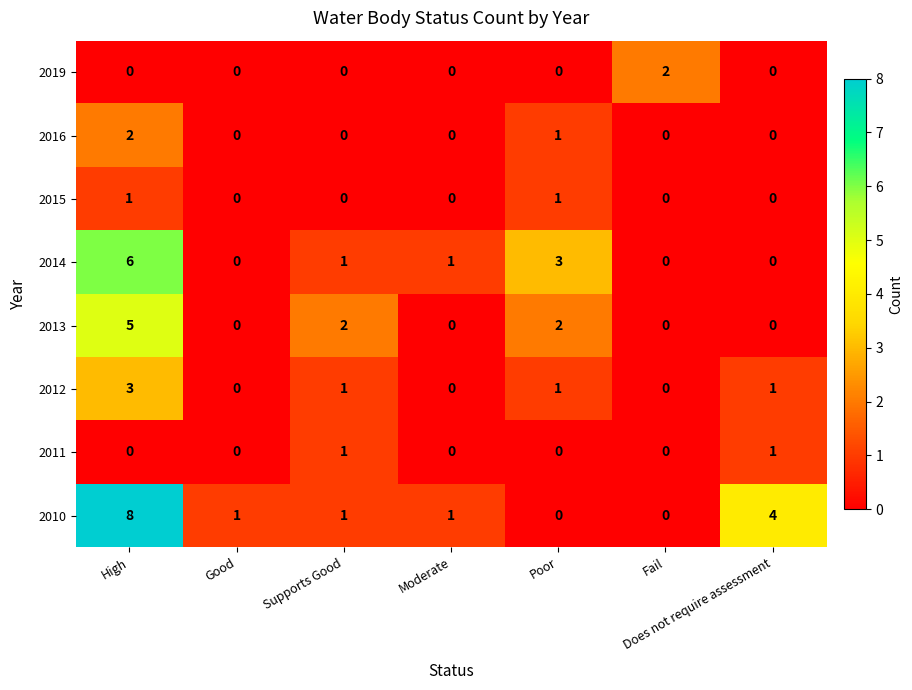

How many categories are shown in the chart?

7